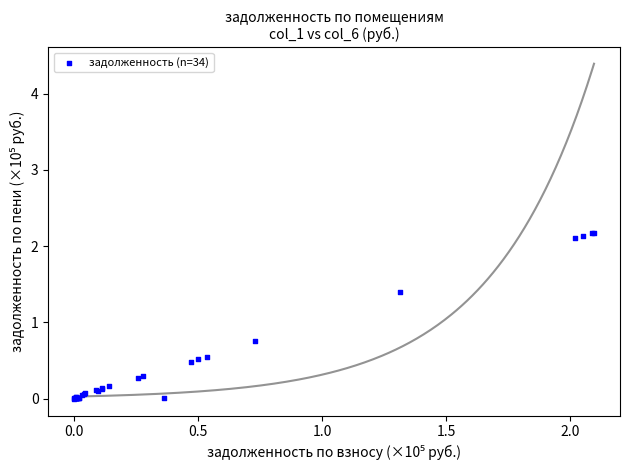

What Y value in the scatter plot is closest to 1?

0.8